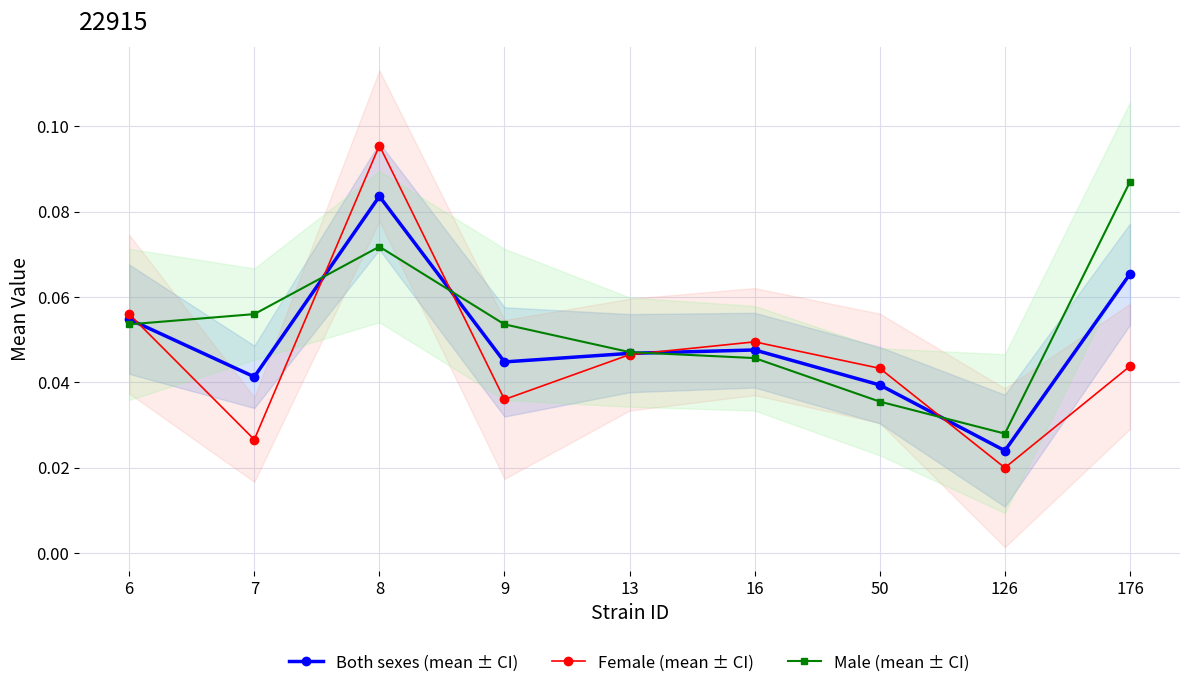

At which label is Male (mean ± CI) closest to 0?

126